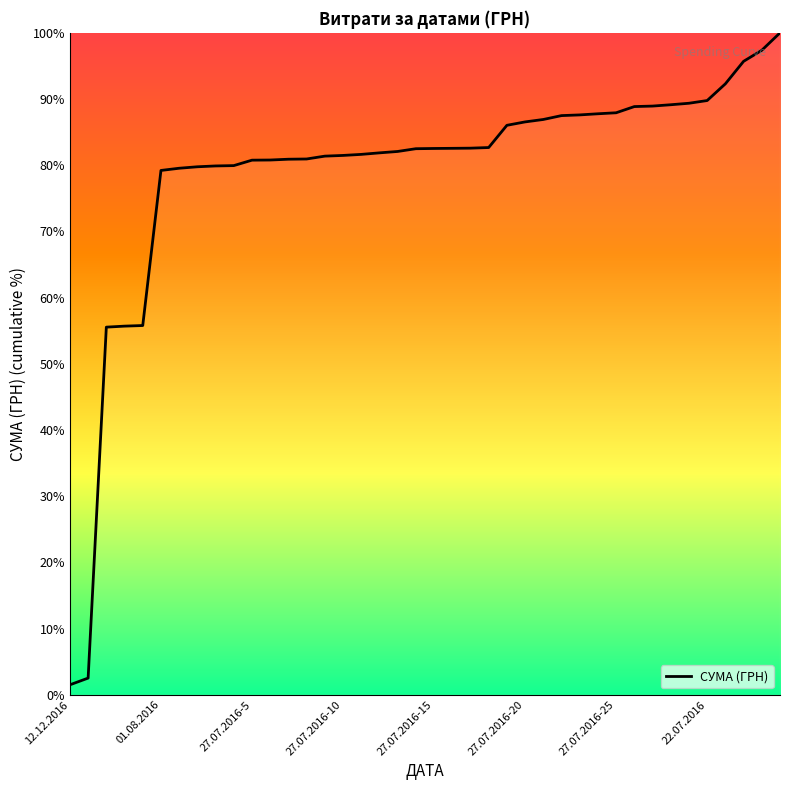

What is the difference between the maximum and minimum values?

98.5